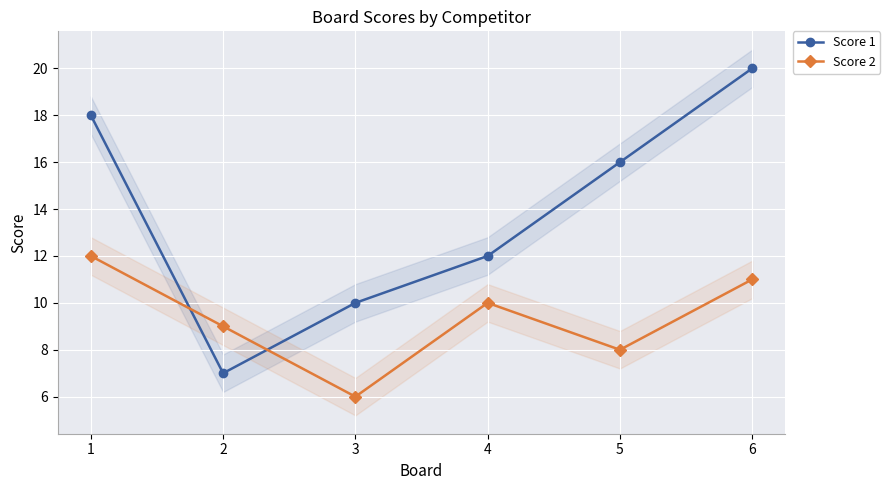

Is it true that Score 2 equals 5 at 6?

False